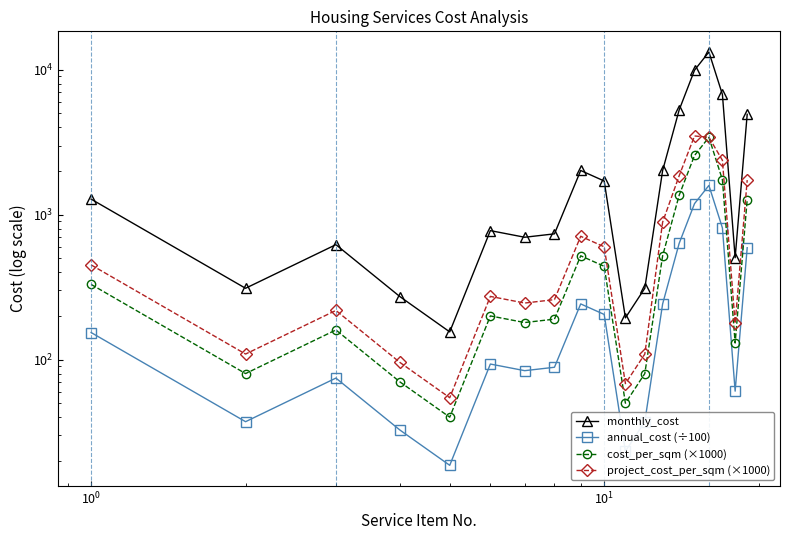

What is the difference between the maximum and second lowest values in the monthly_cost series?

13063.7